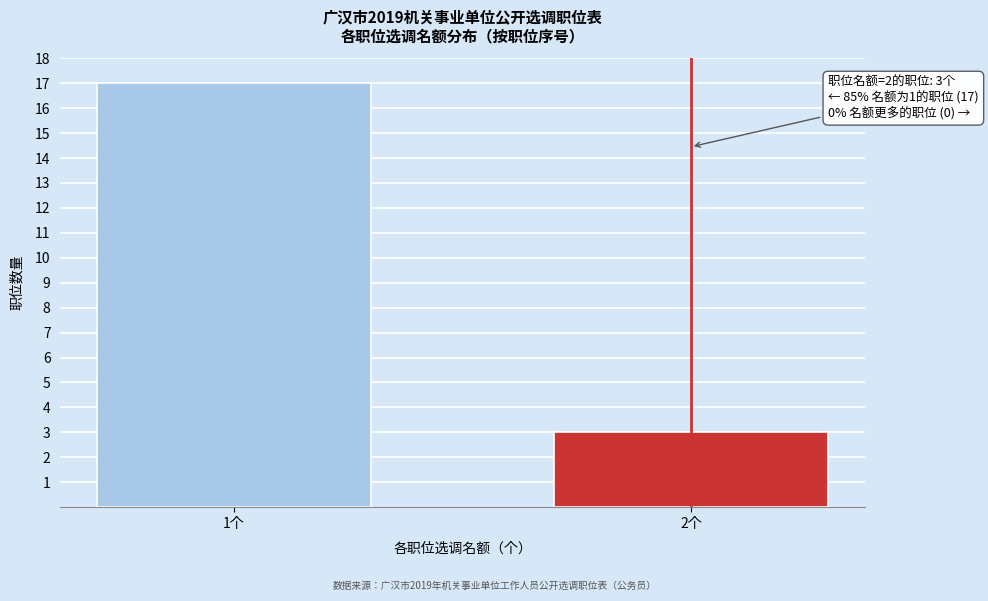

Reading right to left, list all the values displayed in this chart.

2个=3	1个=17